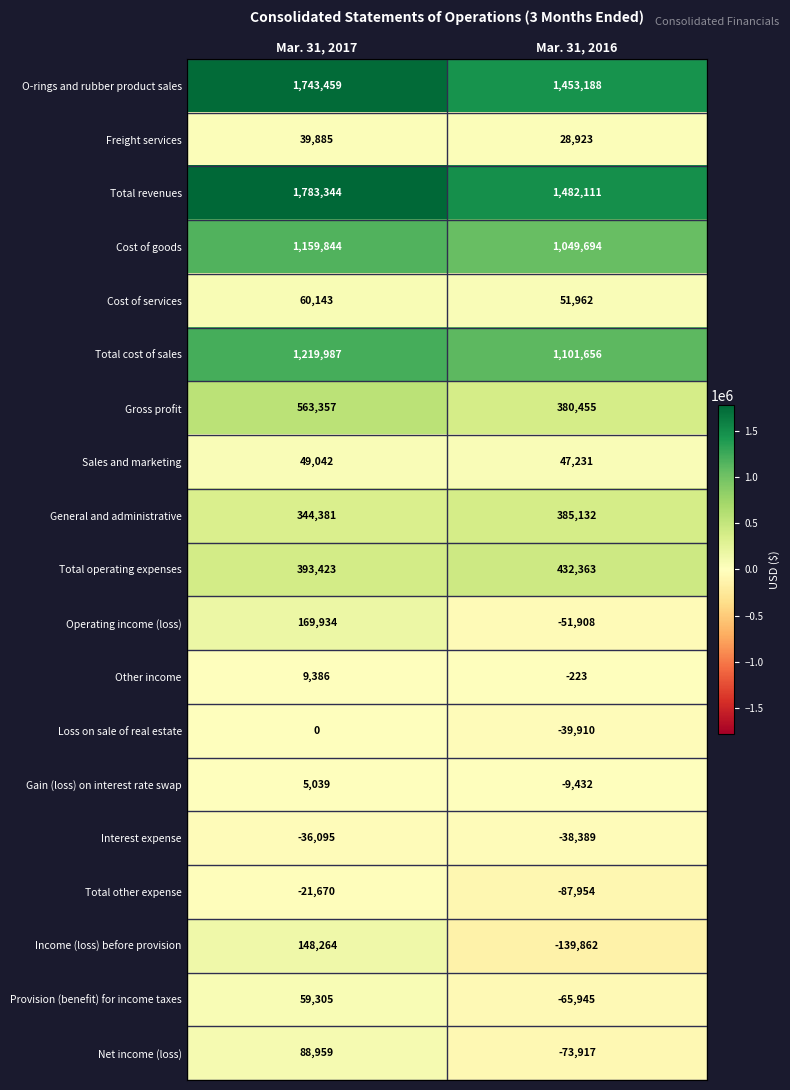

How many categories are shown in the chart?

2